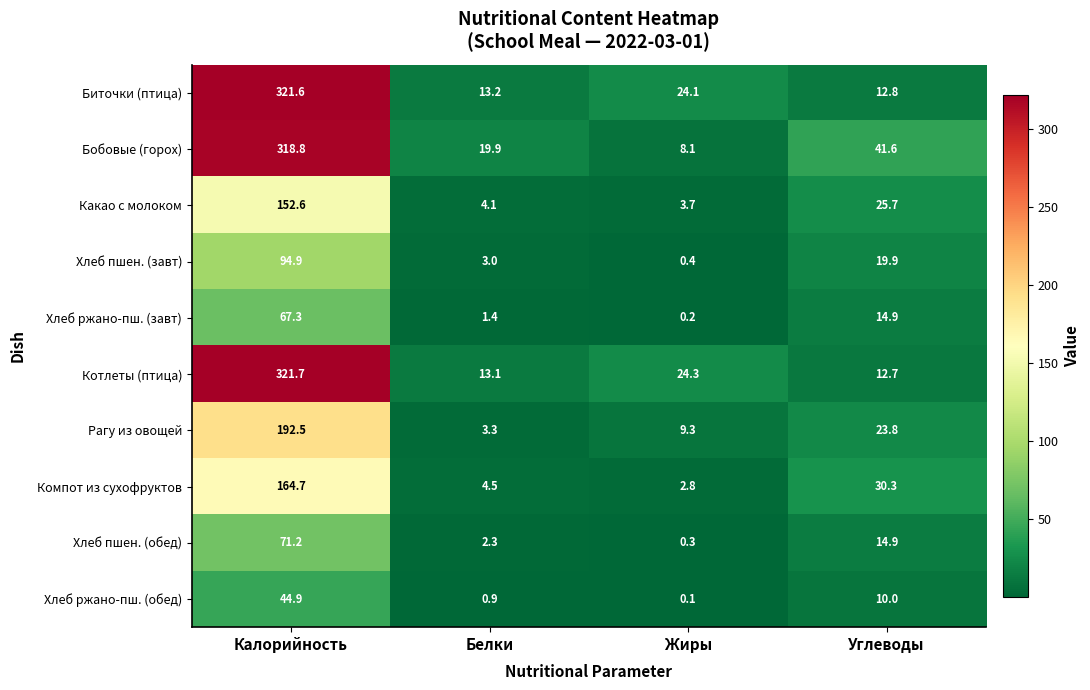

How many data points in Рагу из овощей are less than 23?

2